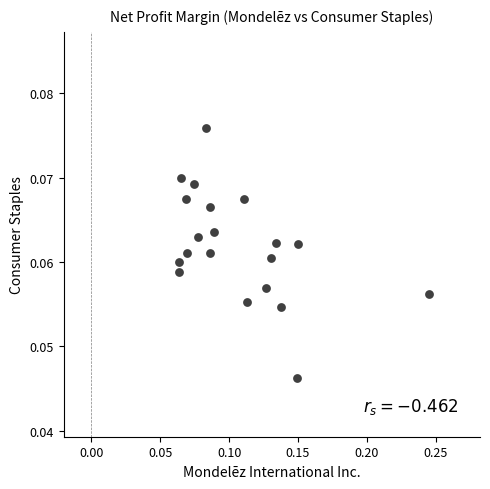

Count the number of points in this scatter plot.

20